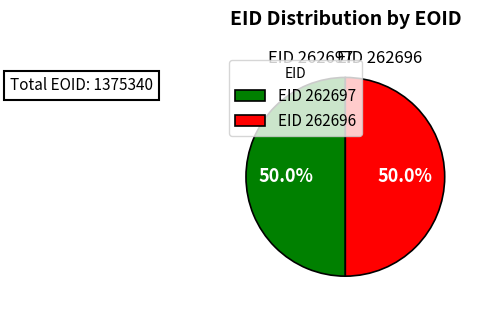

What is the ratio of the value at EID 262696 to the value at EID 262697?

1.0